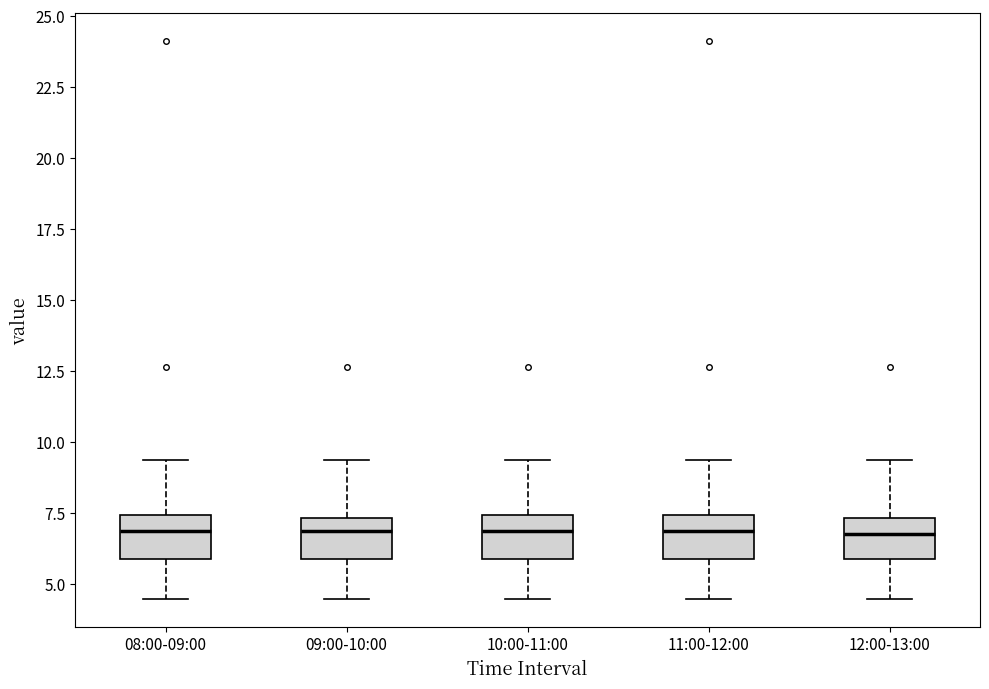

Reading left to right, transcribe this box plot: for each box, give where its median line is, the range the box spans, and where its two whiskers end, as read against the y-axis. The values are not printed on the chart, so give them approximately, as read against the axis.

08:00-09:00: median 7.0, box 6.0 to 7.5, whiskers 4.5 to 9.5
09:00-10:00: median 7.0, box 6.0 to 7.5, whiskers 4.5 to 9.5
10:00-11:00: median 7.0, box 6.0 to 7.5, whiskers 4.5 to 9.5
11:00-12:00: median 7.0, box 6.0 to 7.5, whiskers 4.5 to 9.5
12:00-13:00: median 7.0, box 6.0 to 7.5, whiskers 4.5 to 9.5